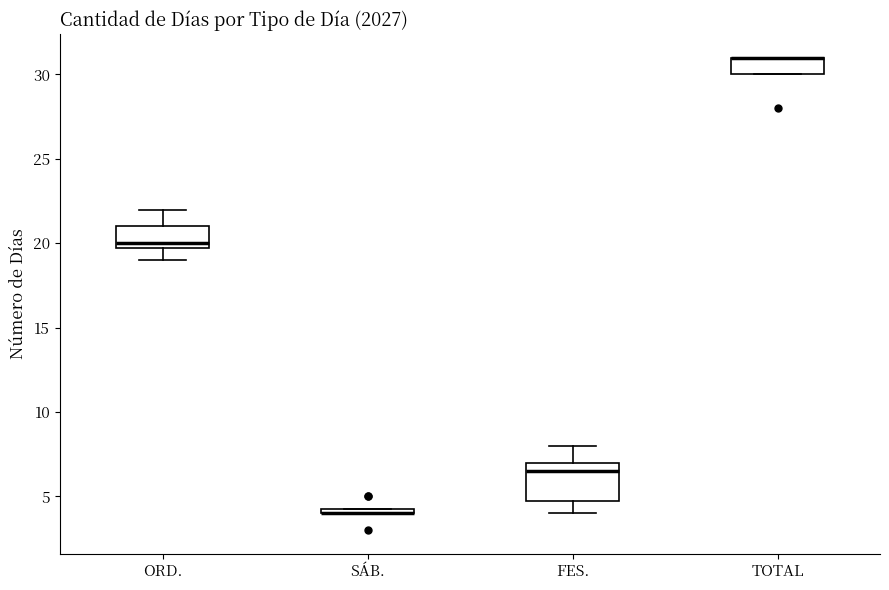

Comparing the boxes themselves (not the whiskers), which one is the tallest?

FES.